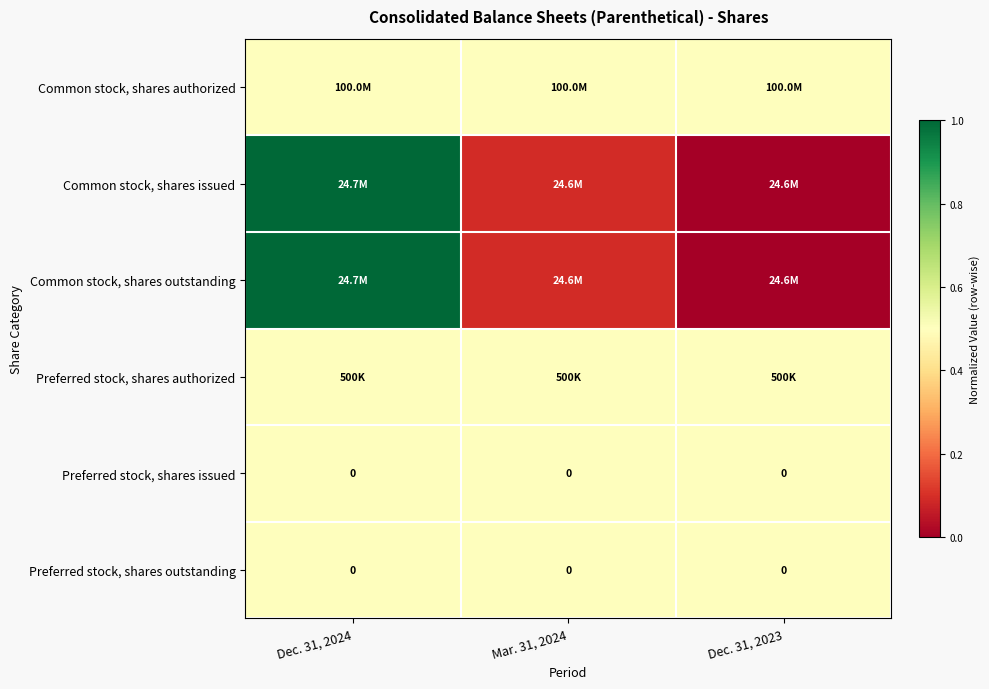

Which has a higher value, Mar. 31, 2024 or Dec. 31, 2023?

Mar. 31, 2024